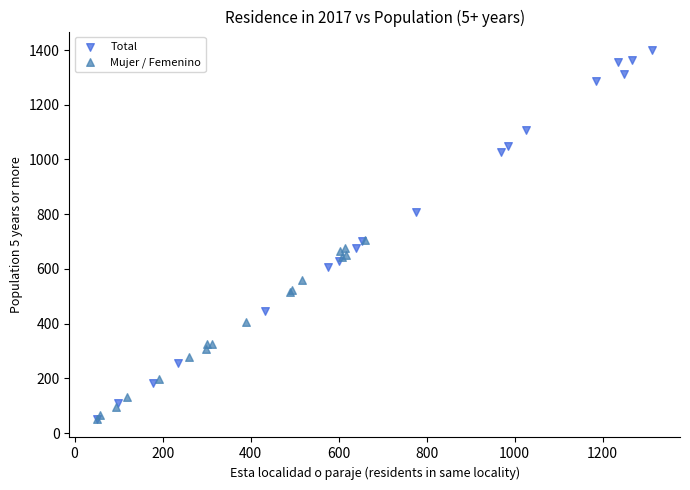

Which series has the widest spread of Y values?

Total